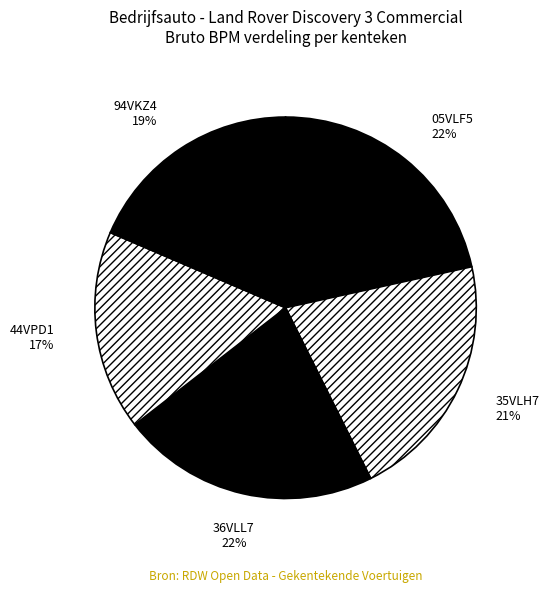

Is it true that 94VKZ4 is 19% of the pie?

True